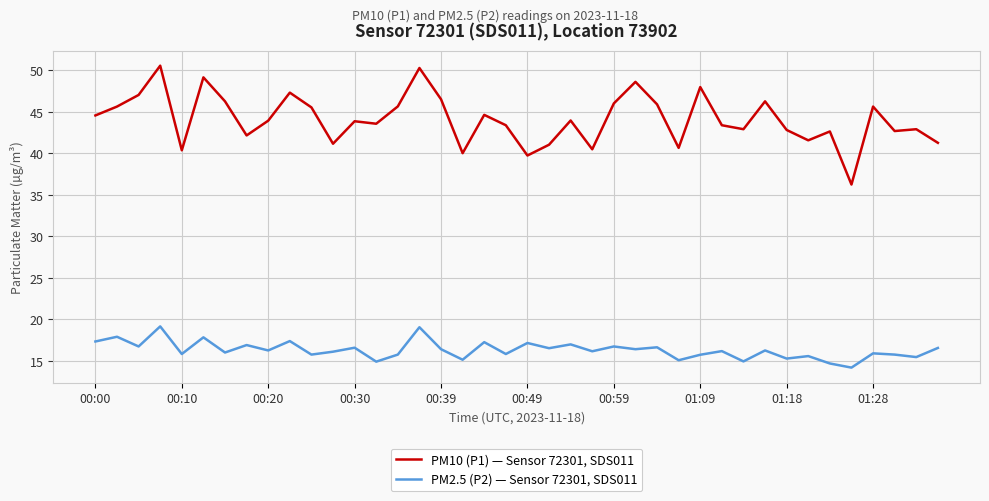

What is the difference between the maximum and minimum values in the PM2.5 (P2) — Sensor 72301, SDS011 series?

5.0